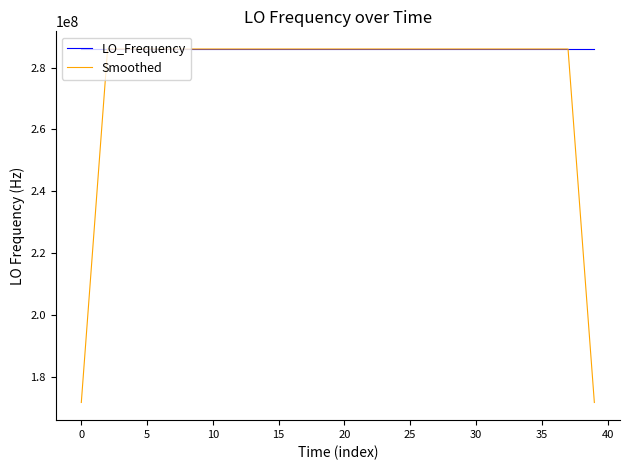

Which series has the largest total across all categories?

LO_Frequency